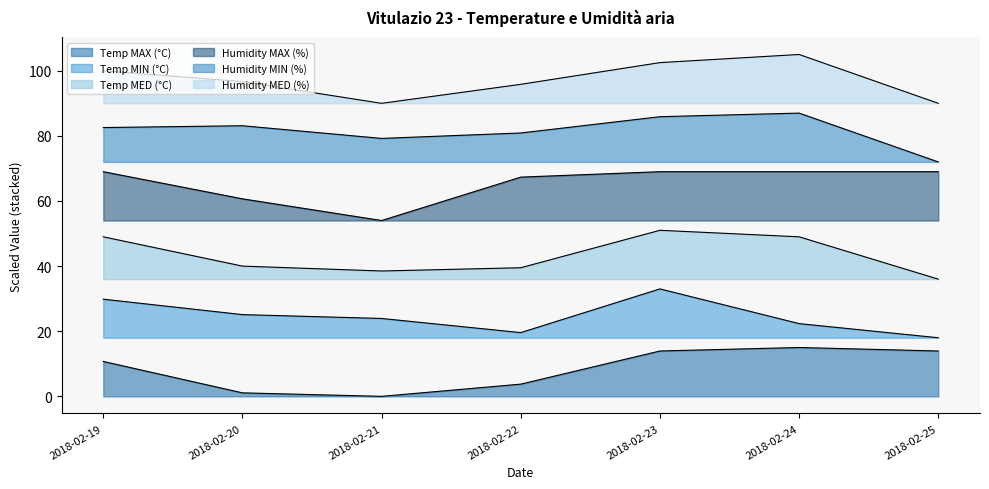

True or false: Humidity MAX (%) has more than 1 points higher than both neighbors.

False